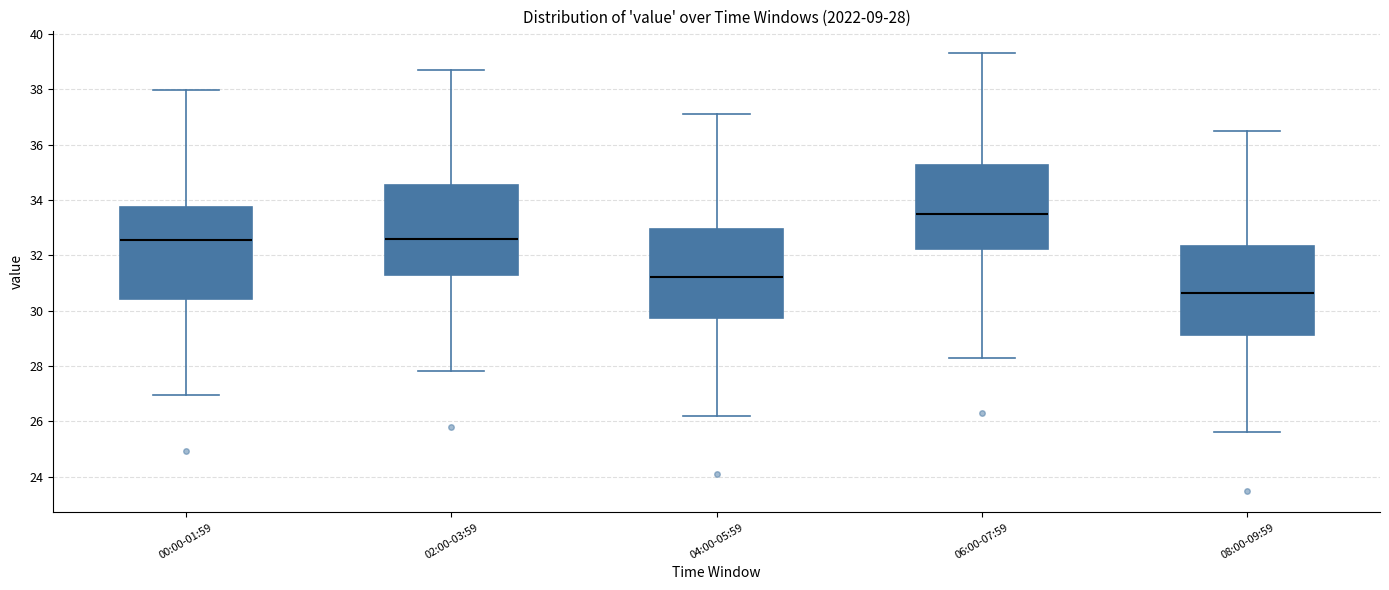

Which box's median line is the highest?

06:00-07:59